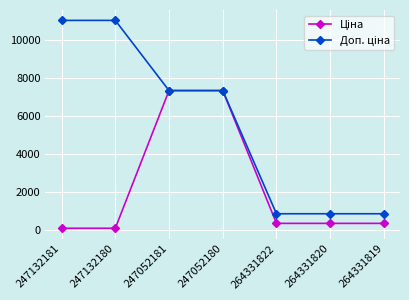

What is the total value across all series at 247052180?

14720.4